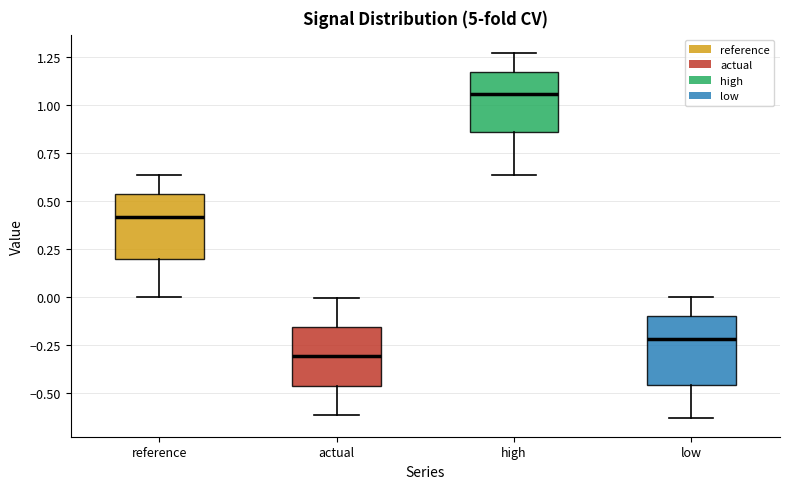

Reading left to right, read every box against the y-axis: the position of its median line, the range the box covers, and the ends of its whiskers. The values are not printed on the chart, so give them approximately, as read against the axis.

reference: median 0.40, box 0.20 to 0.55, whiskers 0.00 to 0.65
actual: median -0.30, box -0.45 to -0.15, whiskers -0.60 to 0.00
high: median 1.05, box 0.85 to 1.20, whiskers 0.65 to 1.25
low: median -0.20, box -0.45 to -0.10, whiskers -0.65 to 0.00